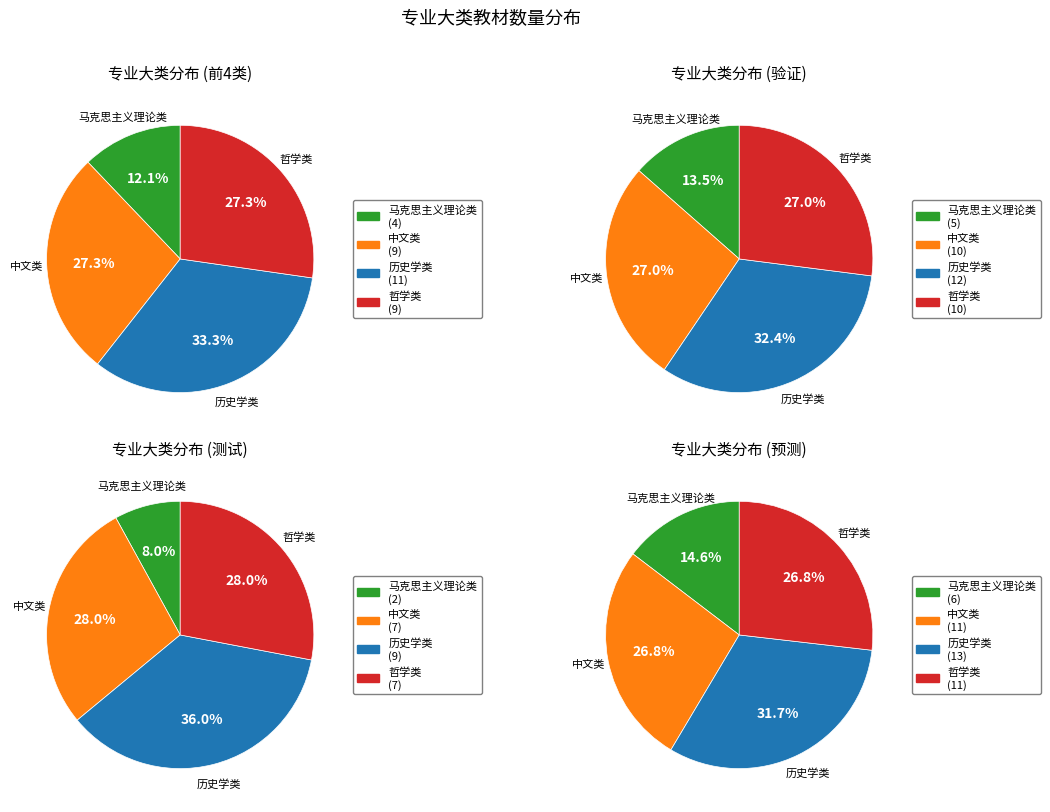

To the nearest percent, what portion does 马克思主义理论类 represent?

12%